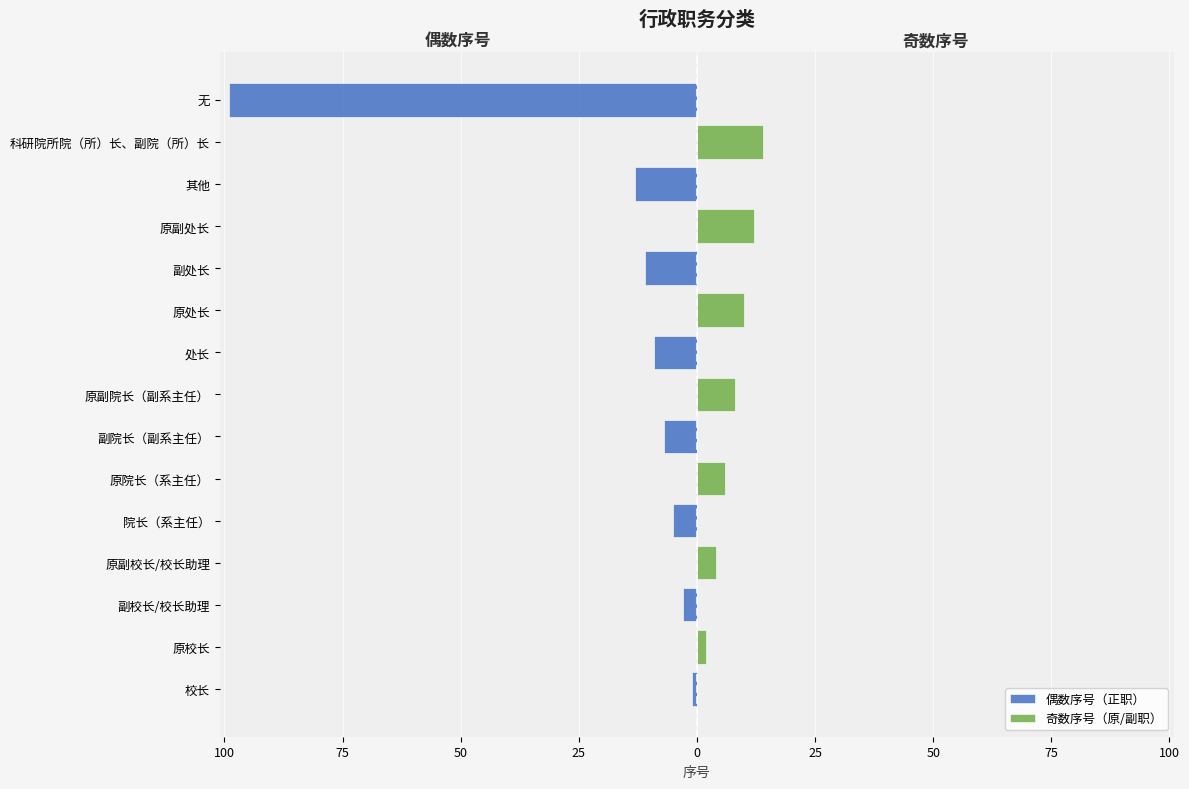

Which series has the widest spread of values?

偶数序号（正职）